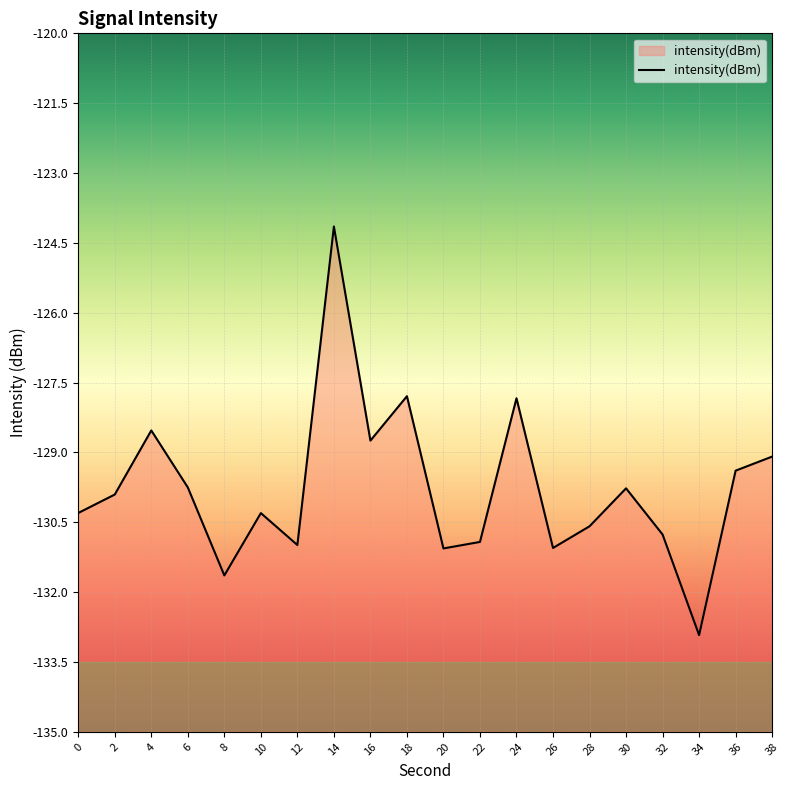

At which category does the data reach its first local valley?

8